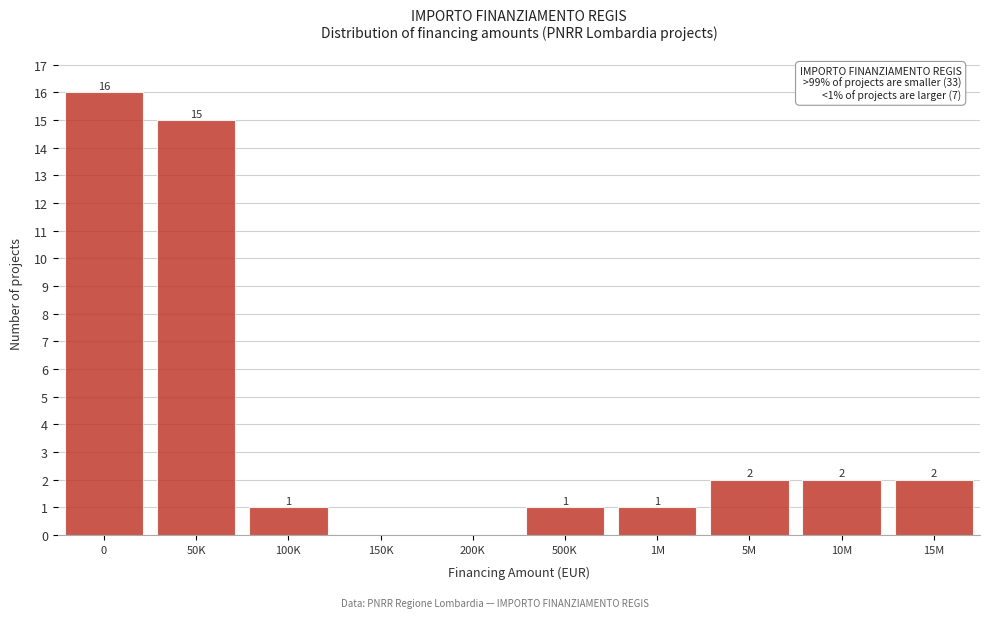

Reading left to right, what are all the values shown in this chart?

0=16	50K=15	100K=1	150K=0	200K=0	500K=1	1M=1	5M=2	10M=2	15M=2